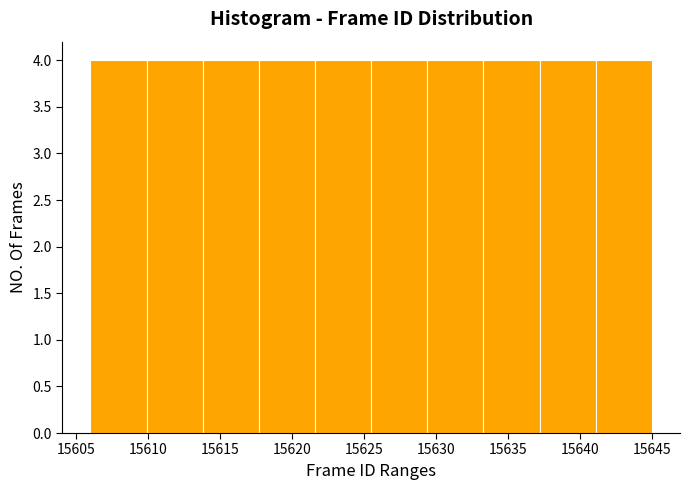

Reading left to right, transcribe this chart: for each bar, give the range it covers on the x-axis and its height. Neither the bar edges nor the heights are printed on the chart, so give them approximately, as read against the axes.

15606.0 to 15609.9: 4
15609.9 to 15613.8: 4
15613.8 to 15617.7: 4
15617.7 to 15621.6: 4
15621.6 to 15625.5: 4
15625.5 to 15629.4: 4
15629.4 to 15633.3: 4
15633.3 to 15637.2: 4
15637.2 to 15641.1: 4
15641.1 to 15645.0: 4